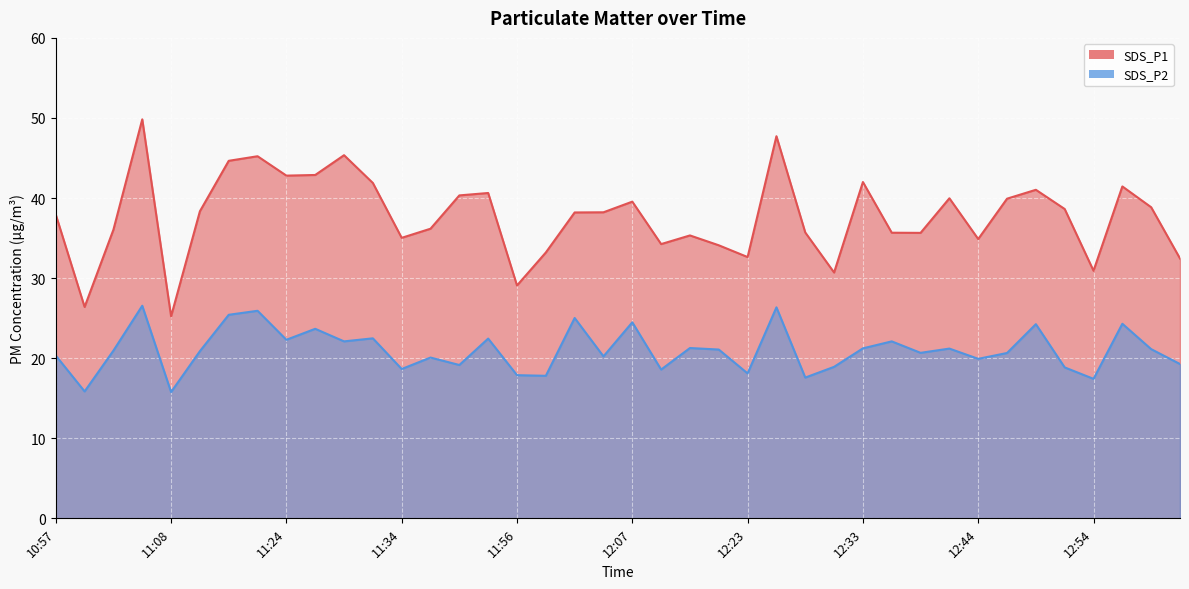

Reading left to right, what are all the values shown in this chart?

SDS_P1: 10:57=37.9	11:00=26.4	11:03=36.0	11:05=49.8	11:08=25.2	11:11=38.4	11:19=44.6	11:21=45.2	11:24=42.8	11:26=42.9	11:29=45.4	11:31=41.9	11:34=35.0	11:36=36.2	11:39=40.3	11:53=40.6	11:56=29.1	11:59=33.2	12:01=38.2	12:04=38.2	12:07=39.5	12:09=34.2	12:18=35.3	12:20=34.1	12:23=32.6	12:25=47.7	12:28=35.7	12:31=30.7	12:33=42.0	12:36=35.7	12:38=35.6	12:41=40.0	12:44=34.9	12:46=39.9	12:49=41.0	12:52=38.6	12:54=30.9	13:53=41.5	13:59=38.9	14:04=32.5
SDS_P2: 10:57=20.3	11:00=15.8	11:03=20.9	11:05=26.6	11:08=15.8	11:11=20.9	11:19=25.4	11:21=25.9	11:24=22.3	11:26=23.7	11:29=22.1	11:31=22.5	11:34=18.6	11:36=20.1	11:39=19.1	11:53=22.4	11:56=17.9	11:59=17.8	12:01=25.0	12:04=20.2	12:07=24.5	12:09=18.6	12:18=21.3	12:20=21.1	12:23=18.1	12:25=26.4	12:28=17.6	12:31=18.9	12:33=21.2	12:36=22.1	12:38=20.7	12:41=21.2	12:44=19.9	12:46=20.6	12:49=24.2	12:52=18.9	12:54=17.4	13:53=24.3	13:59=21.1	14:04=19.3